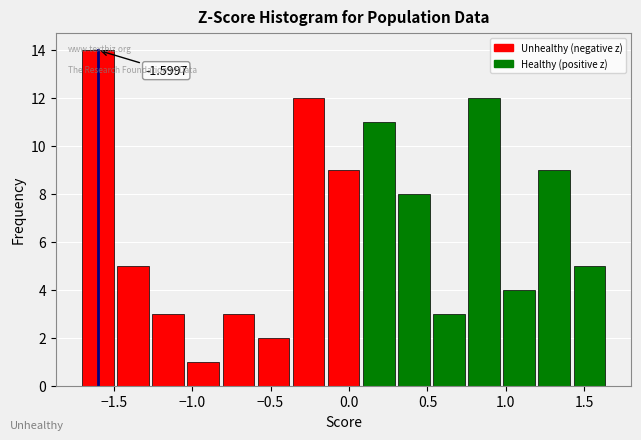

Over which range of the x-axis is the bar tallest?

-1.70 to -1.50